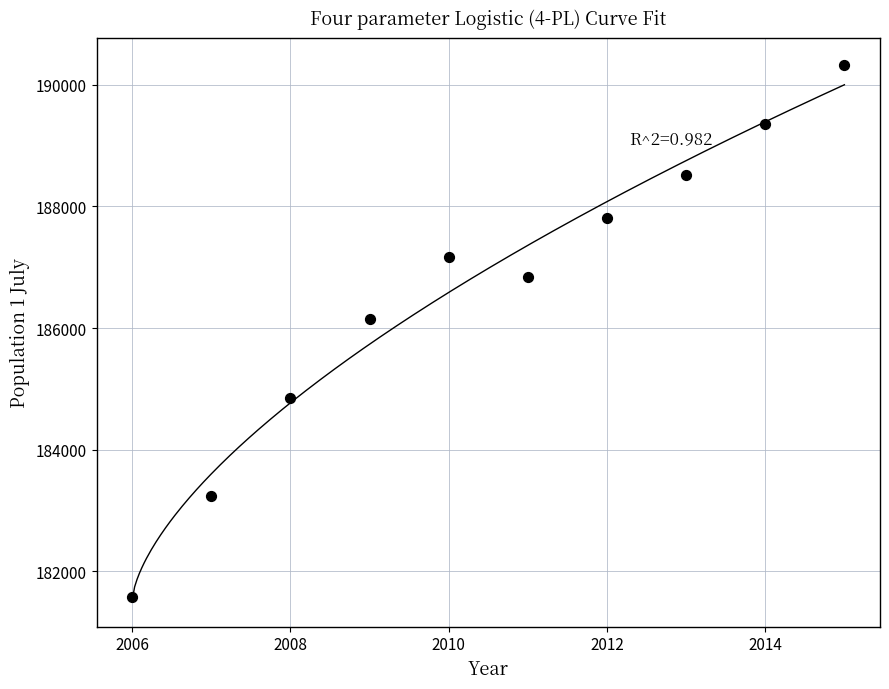

What is the average X value?

2010